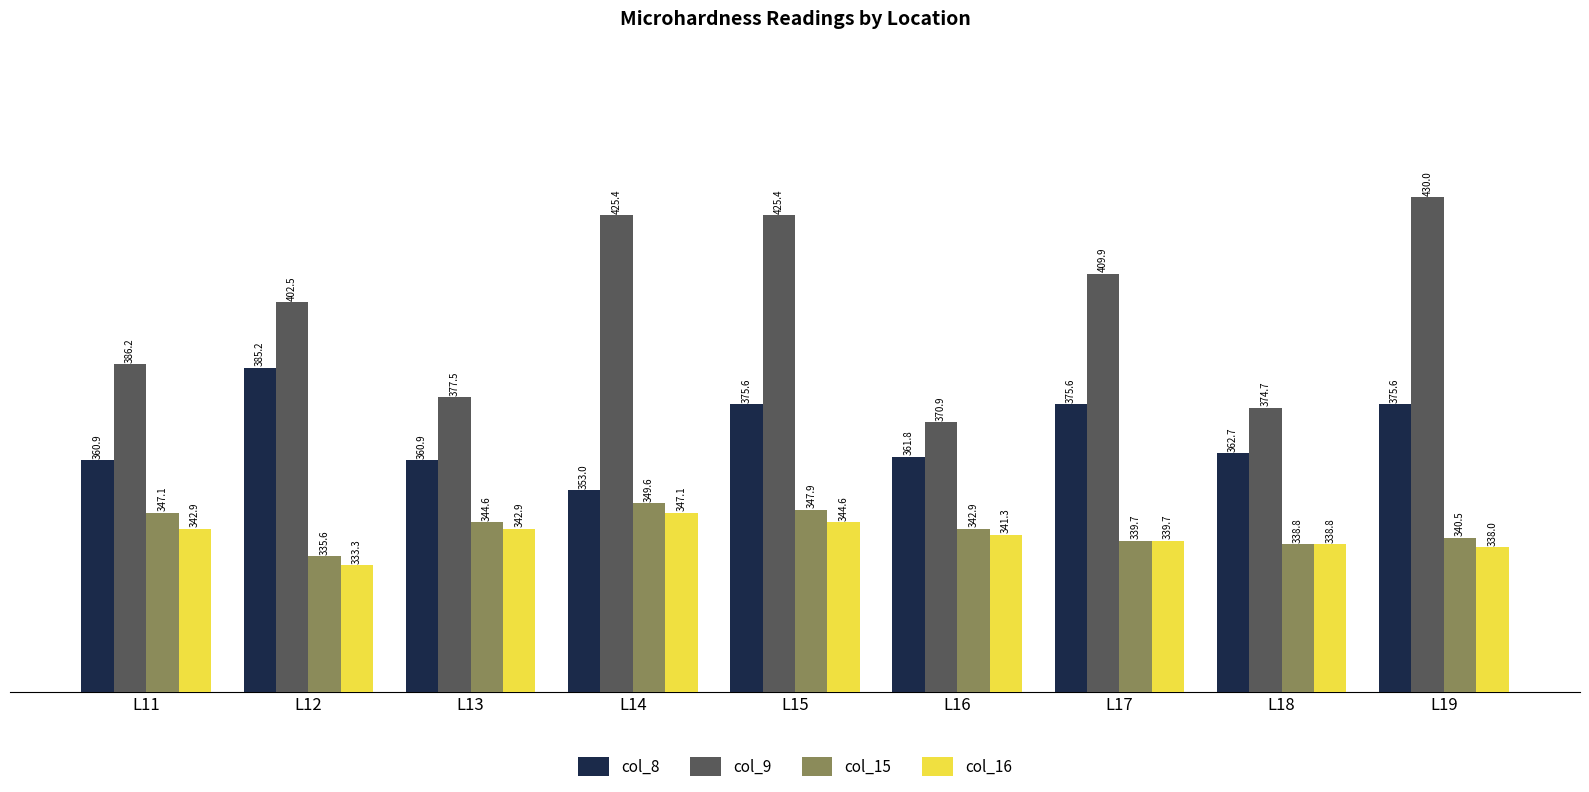

How many data points does each series have?

9